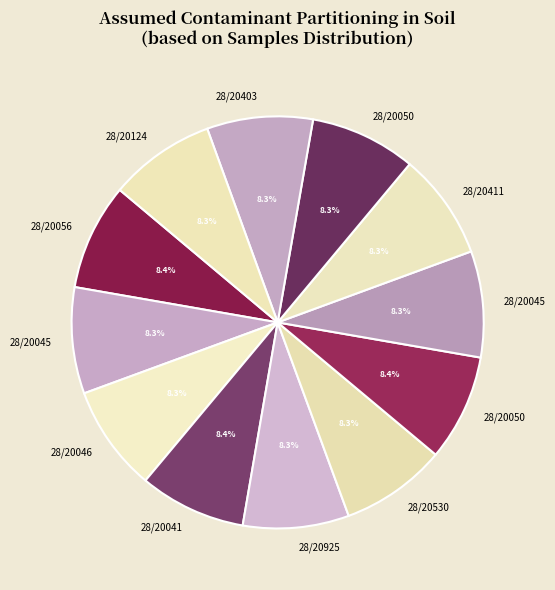

How many segments does this pie chart have?

12